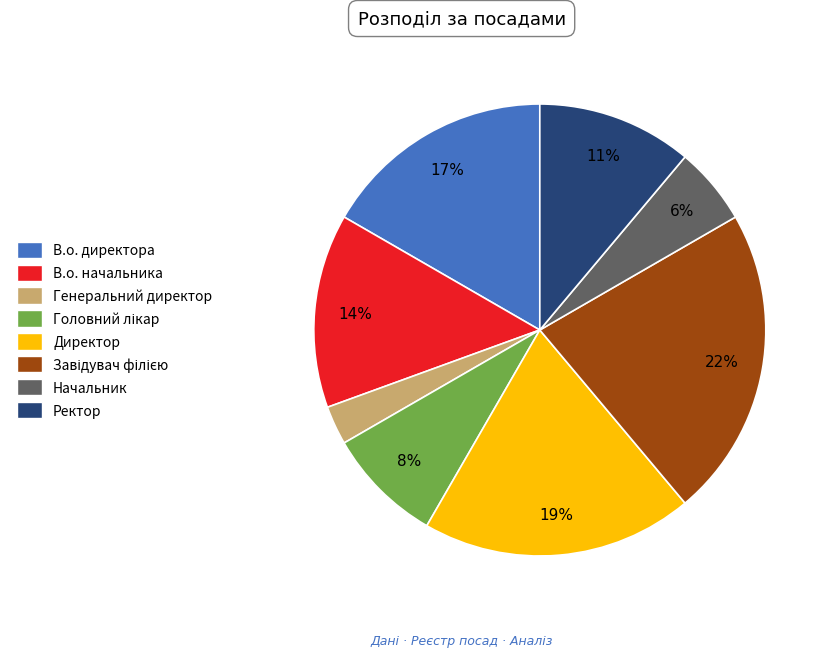

Which category has the smallest portion of the pie?

Генеральний директор